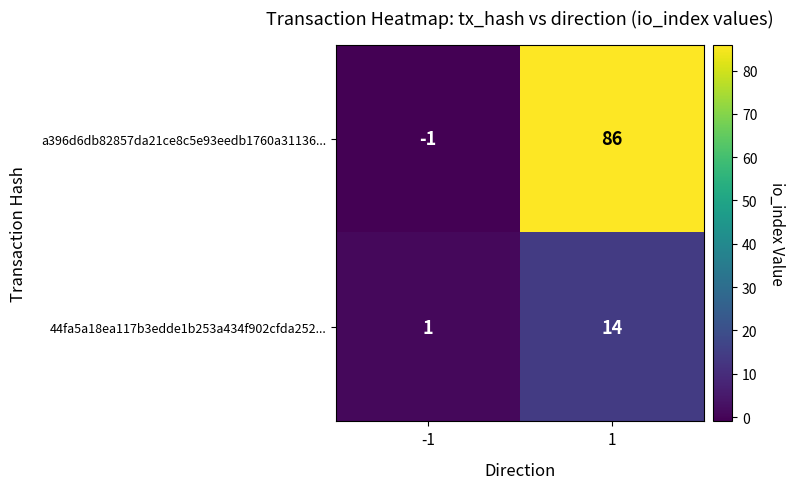

List the series in order of their overall mean, lowest first.

44fa5a18ea117b3edde1b253a434f902cfda252..., a396d6db82857da21ce8c5e93eedb1760a31136...